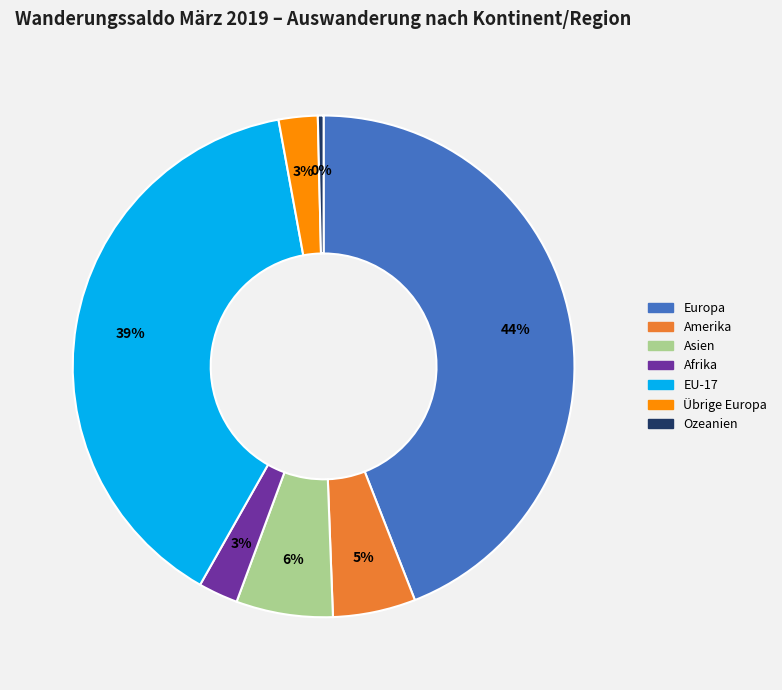

Which slice is the largest?

Europa